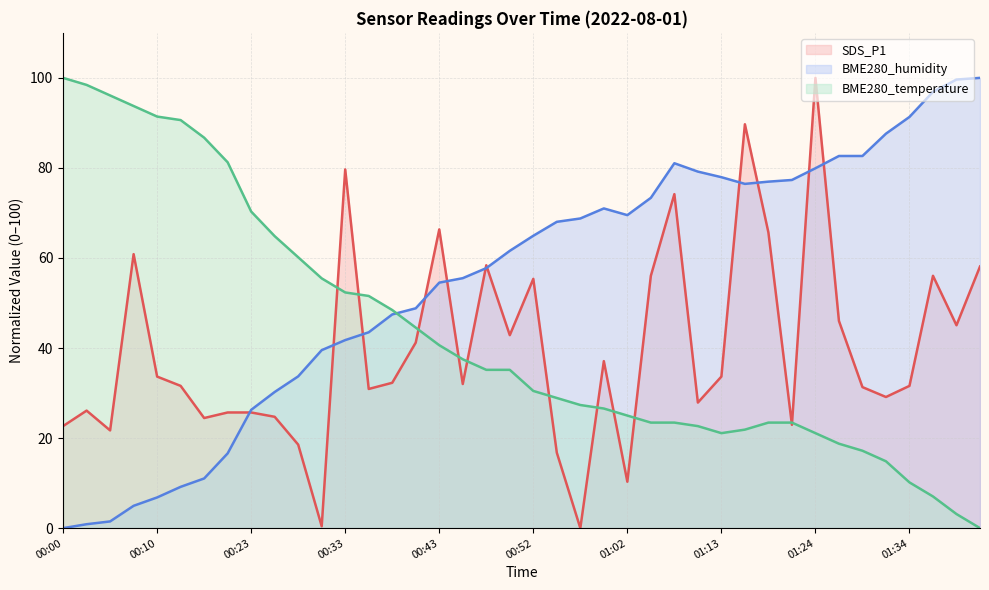

Count the number of categories in the chart.

40